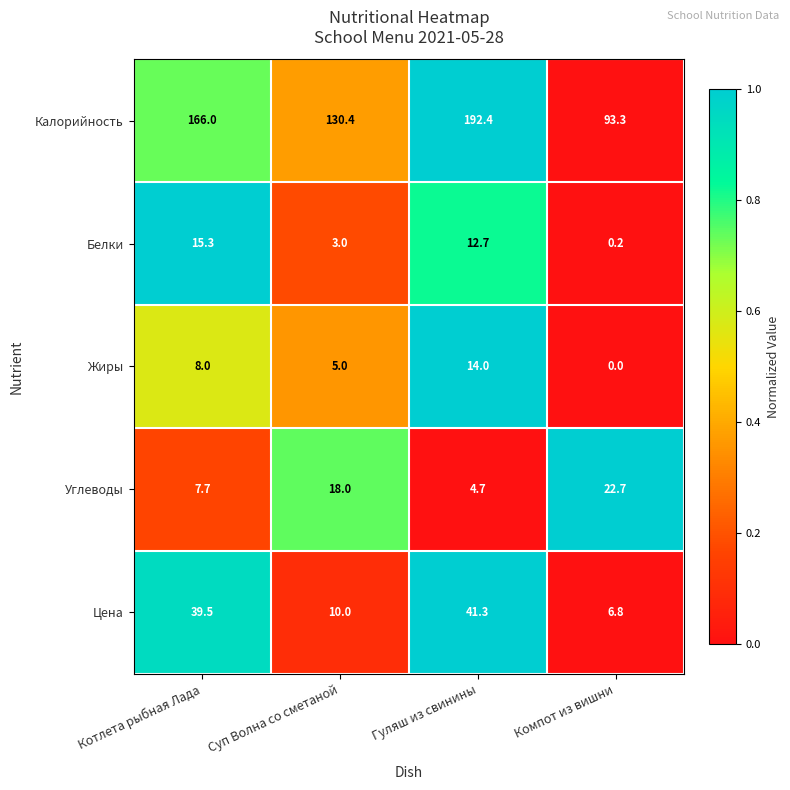

Which series has the largest total across all categories?

Калорийность